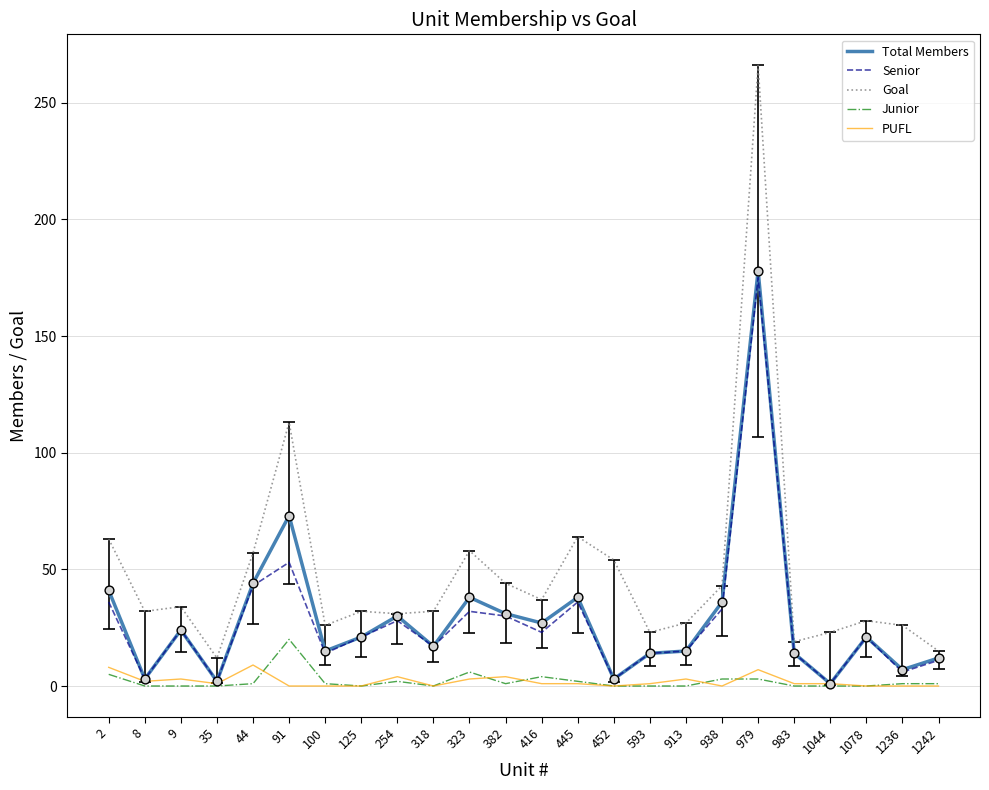

The Total Members series shows 258 at 979. True or false?

False